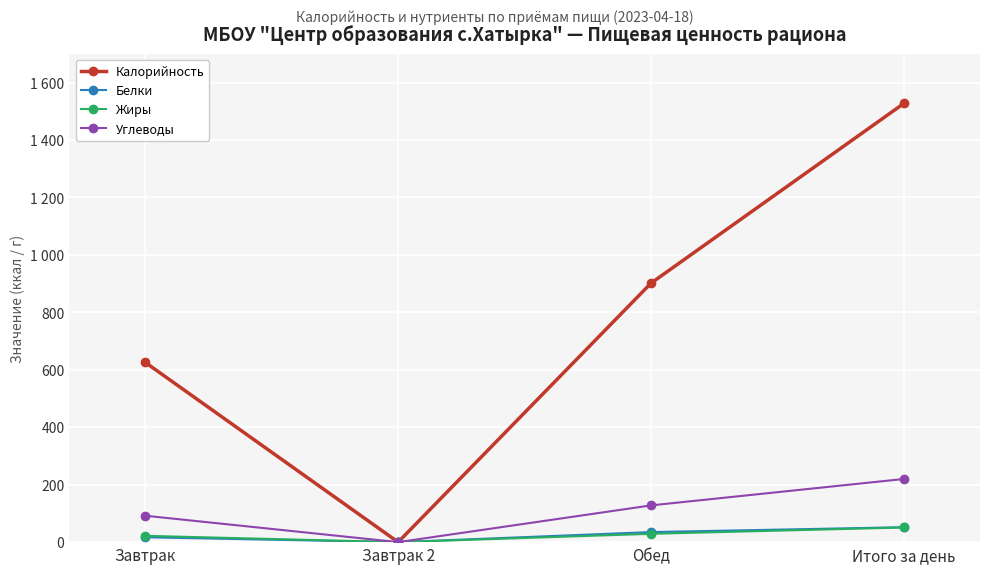

What are all the series names shown in the legend?

Калорийность, Белки, Жиры, Углеводы